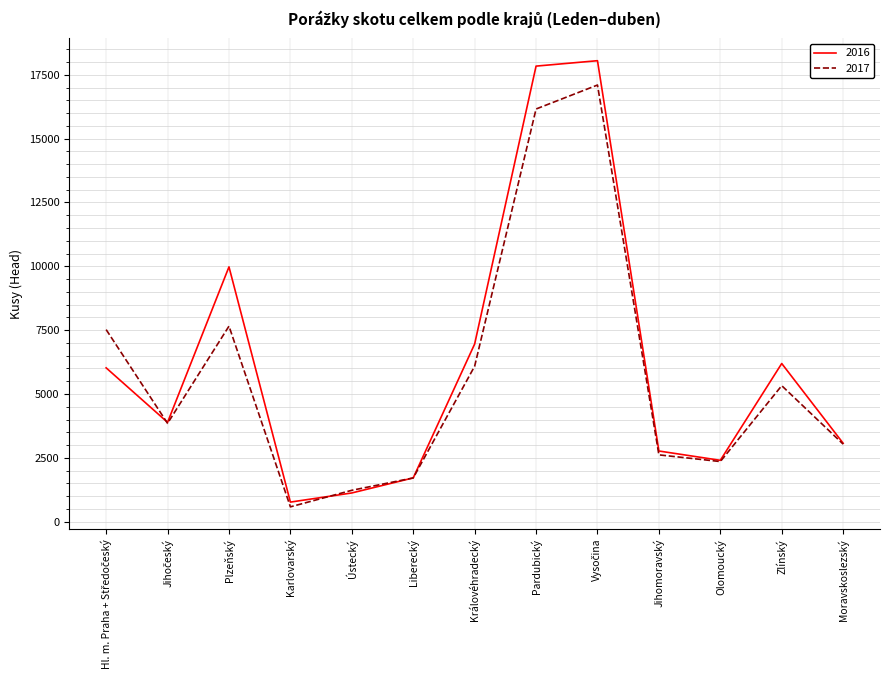

What is the highest value of the 2017 series?

17101